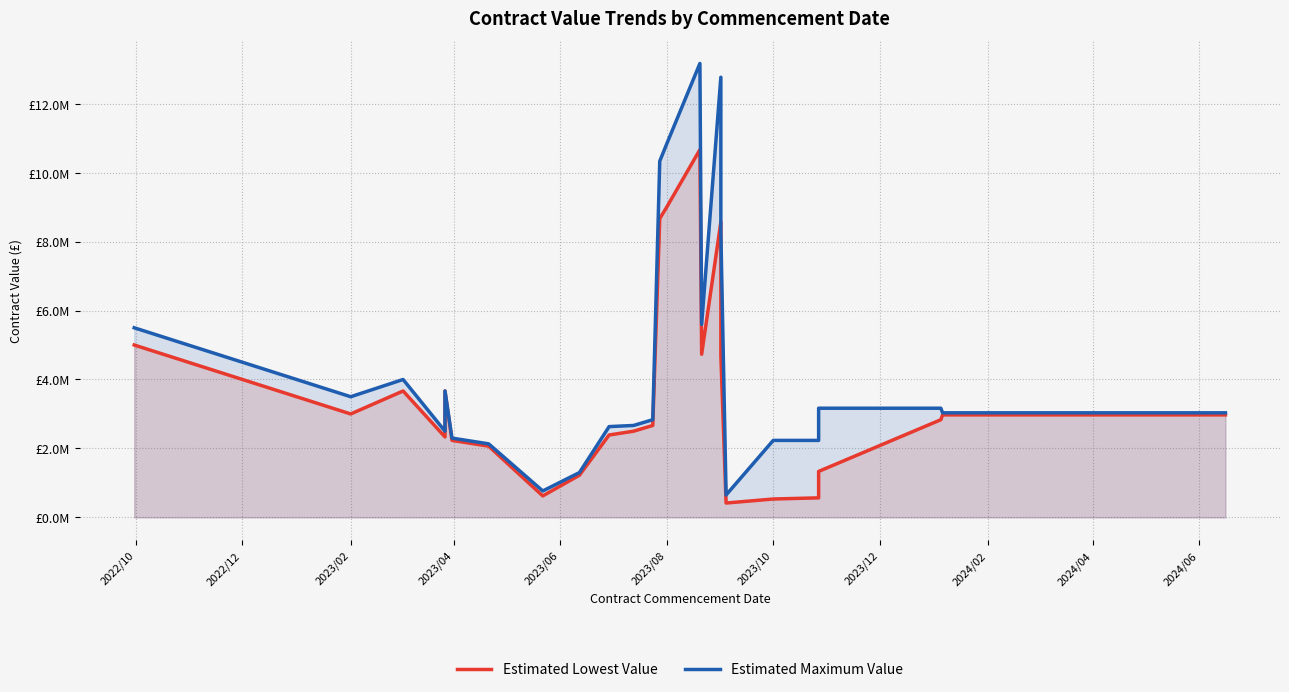

Which series has the largest range (max minus min)?

Estimated Maximum Value